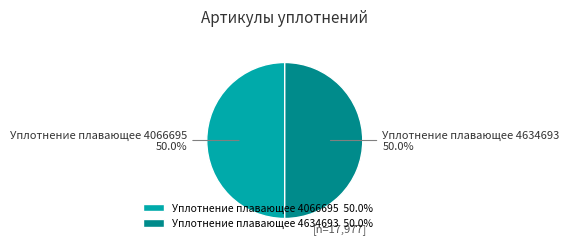

Approximately how many times larger is the value at Уплотнение плавающее 4634693 compared to Уплотнение плавающее 4066695?

1.0